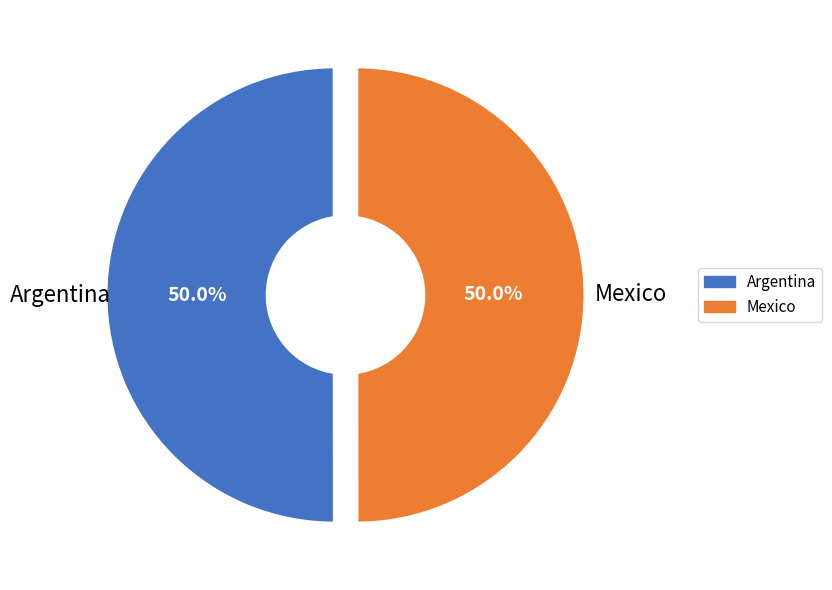

True or false: Argentina accounts for 50% of the total.

True